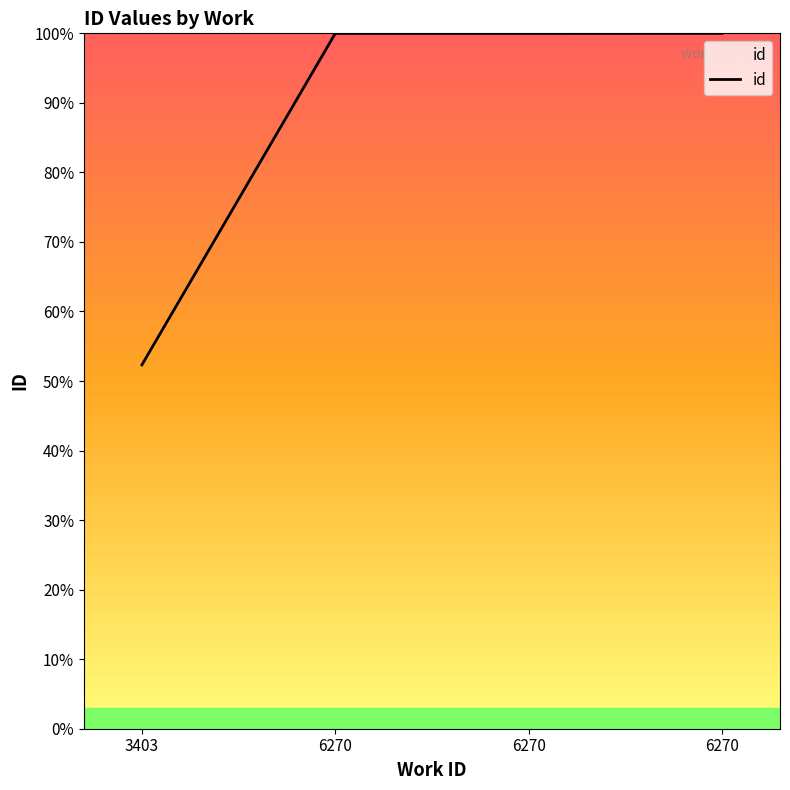

Reading left to right, list all the values displayed in this chart.

52.3	100.0	100.0	100.0